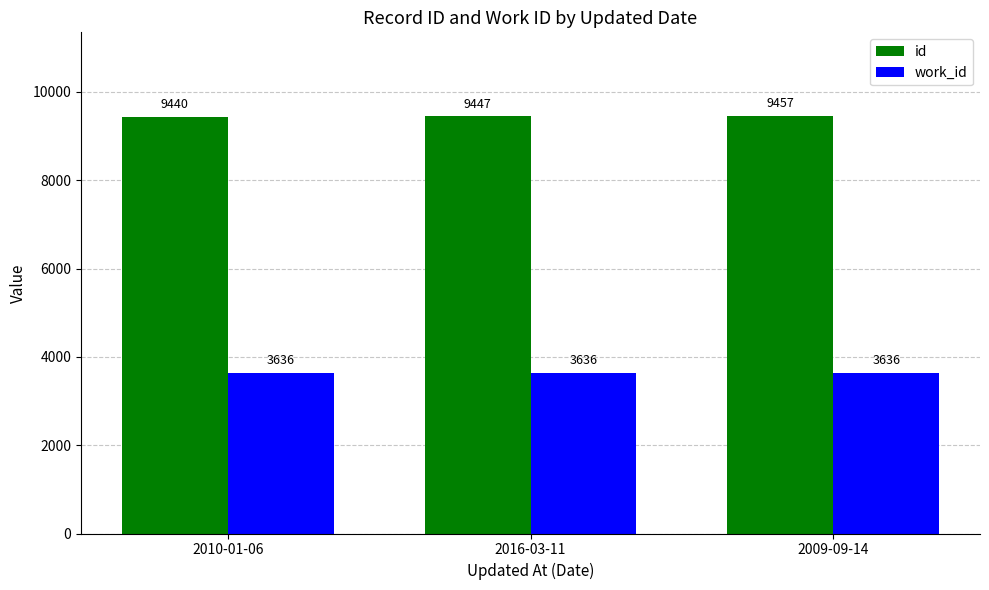

At 2009-09-14, list the series in order from largest to smallest.

id, work_id